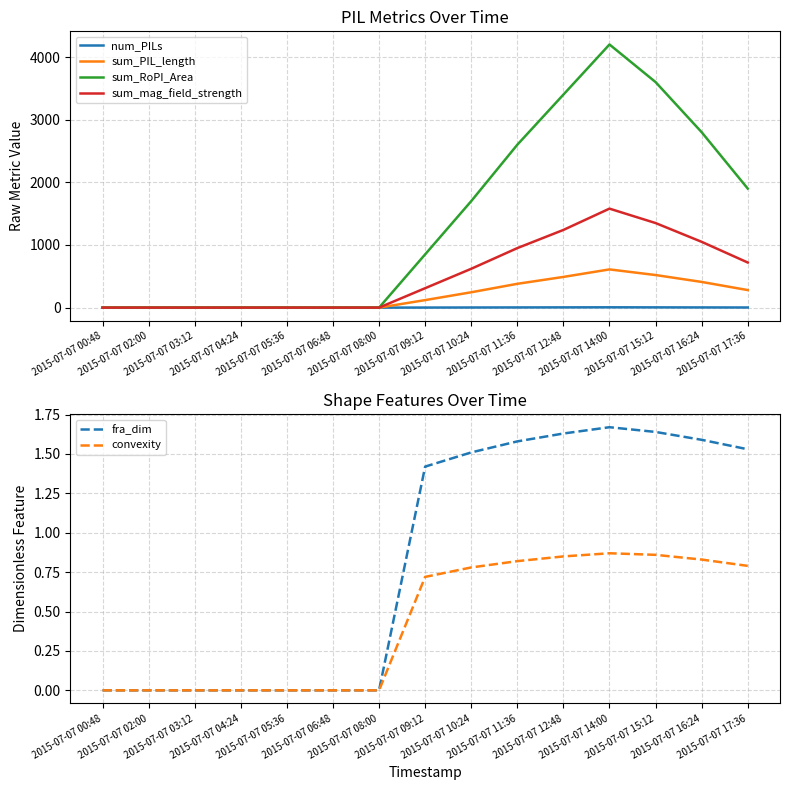

Count the convexity values in the range 0 to 1.

15